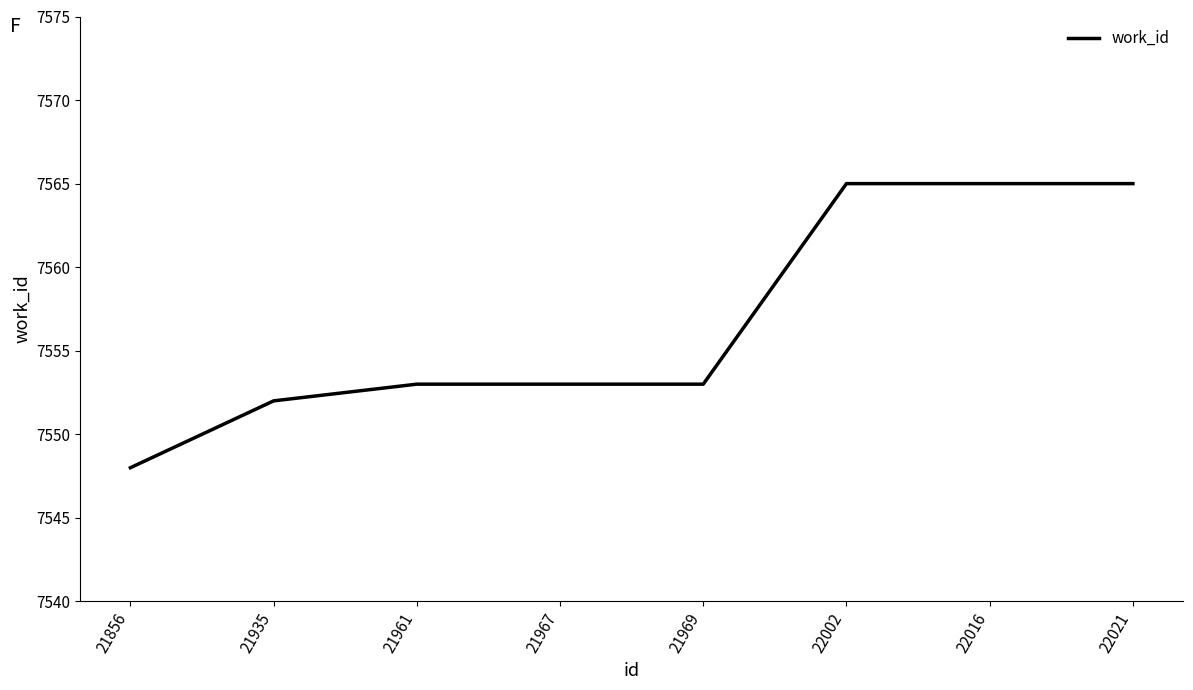

How many lines are shown in the chart?

1